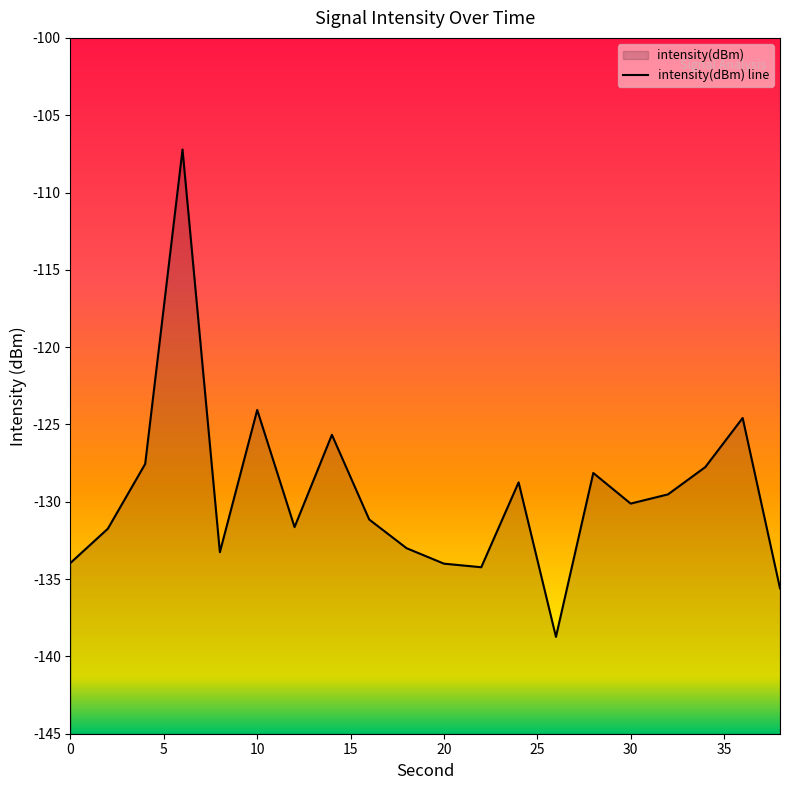

How many values are below -130?

11